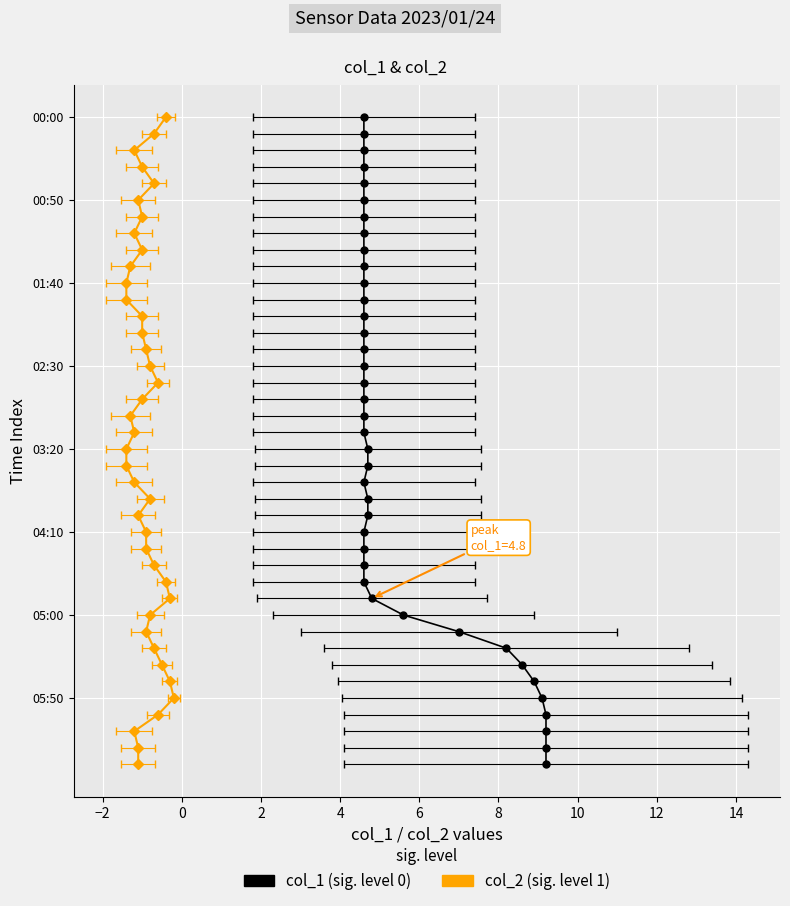

True or false: col_2 and col_1 intersect in this chart.

False